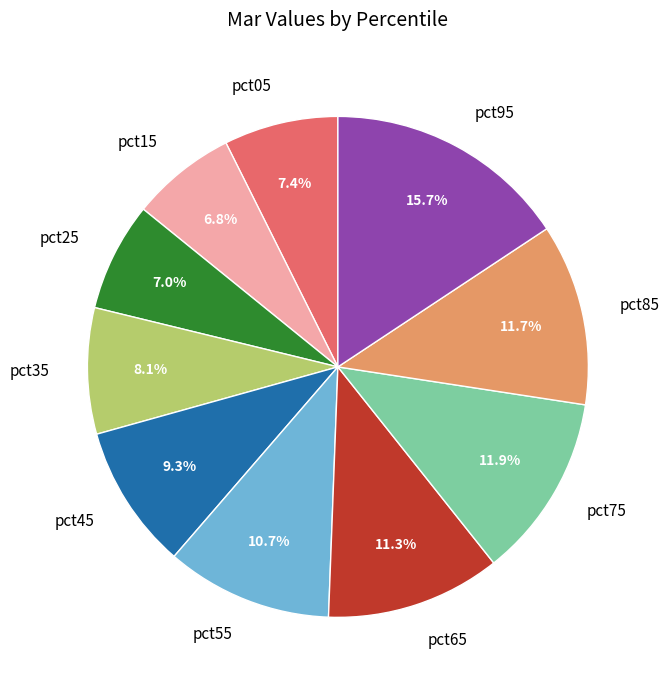

What is the total percentage of pct85 and pct75?

23.6%